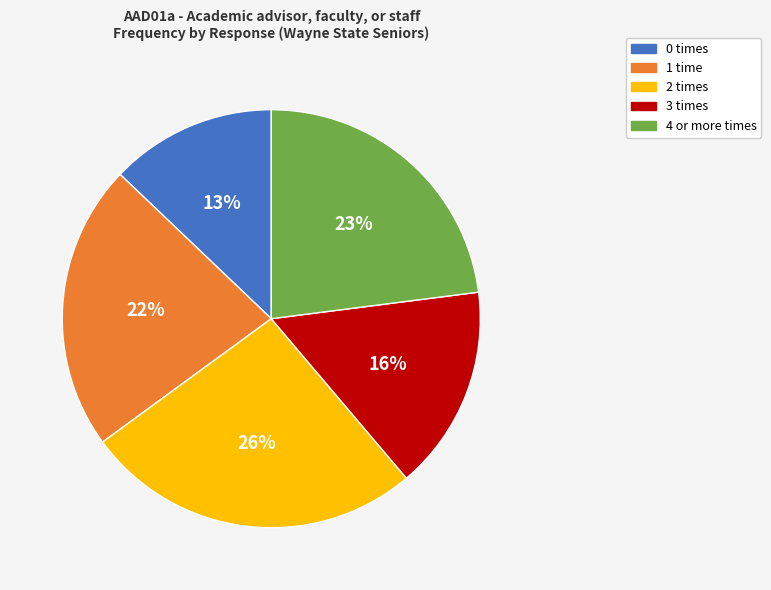

To the nearest percent, what portion does 3 represent?

16%